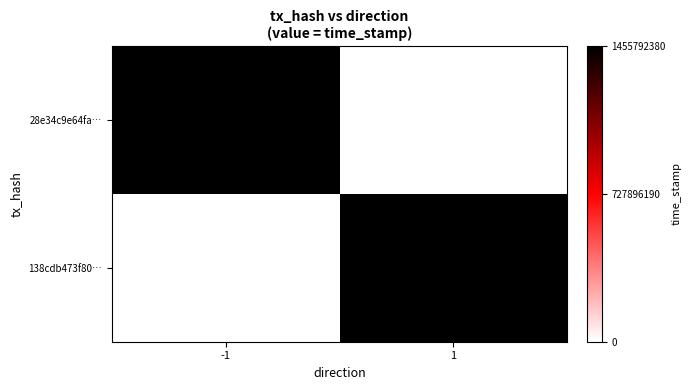

How many series are shown in this chart?

2